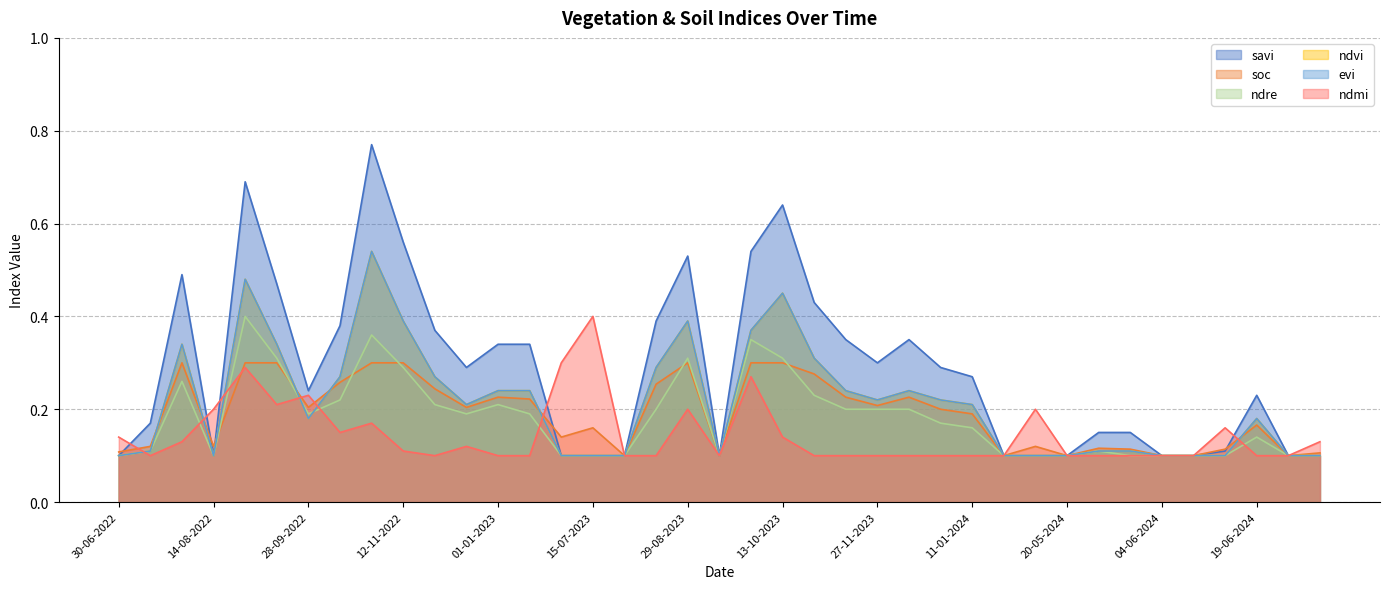

True or false: ndmi has a value of 0.1 at 12-12-2023.

False